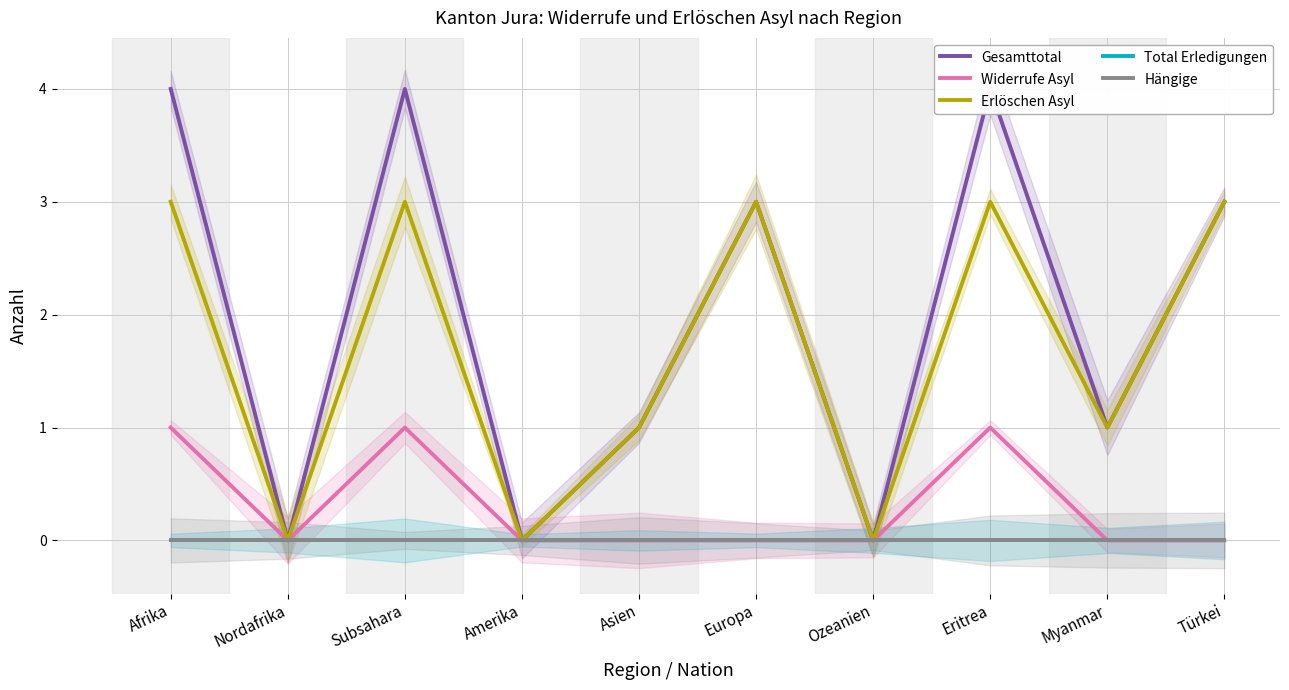

True or false: Gesamttotal has more than 2 points higher than both neighbors.

True